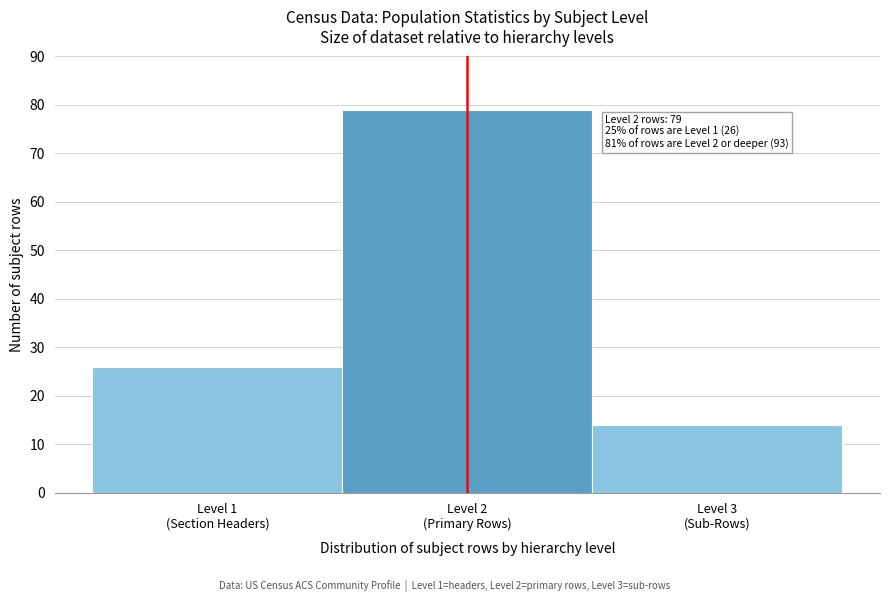

Reading left to right, transcribe all the data shown in this chart.

26	79	14